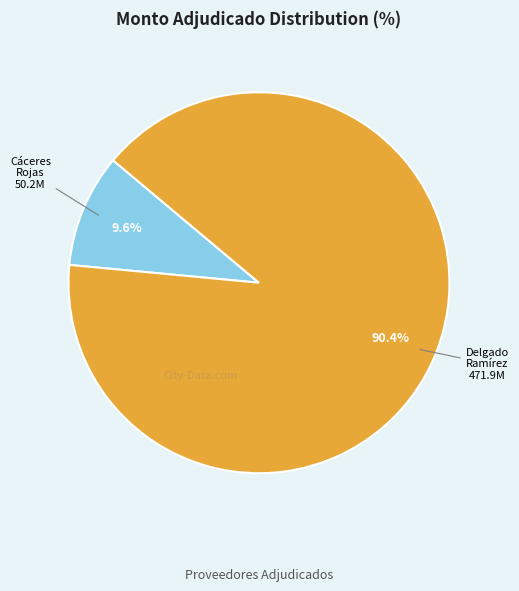

Does any single category account for the majority?

Yes